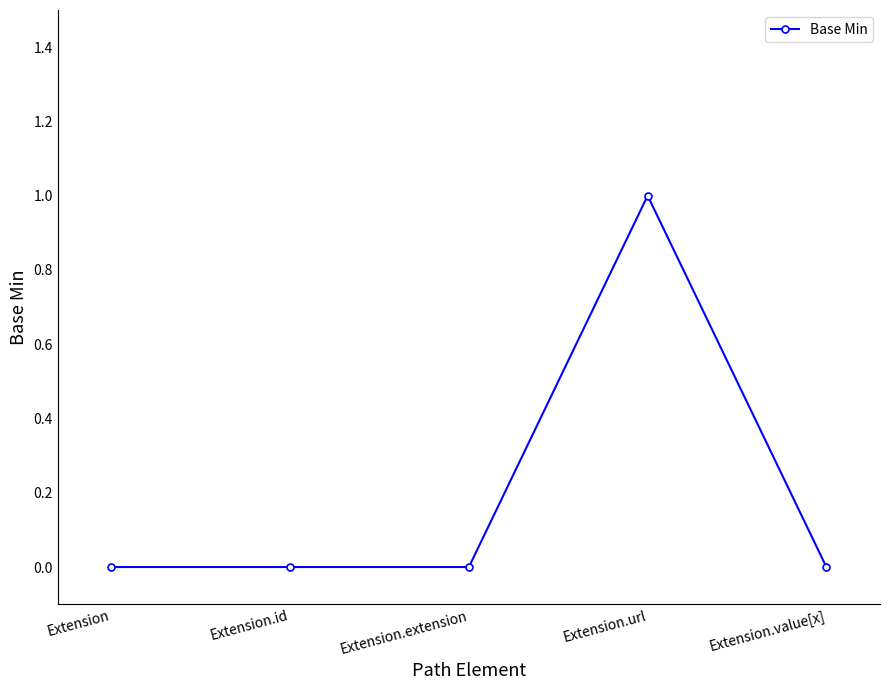

Between Extension.url and Extension, which is larger?

Extension.url